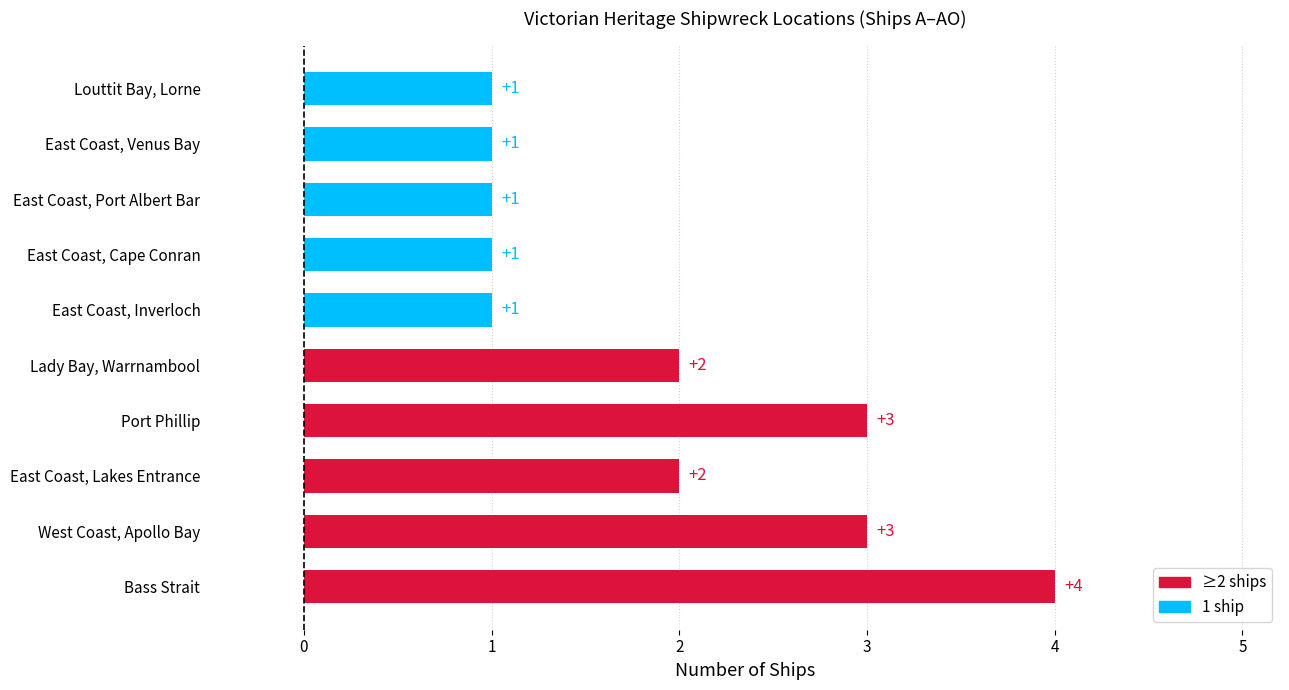

Count the values in the range 1 to 3.

9